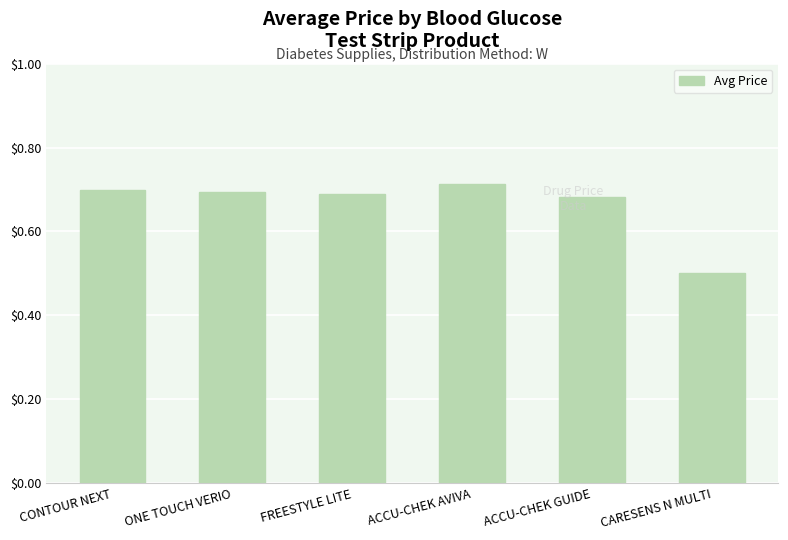

Which category has the highest value across all series?

ACCU-CHEK AVIVA